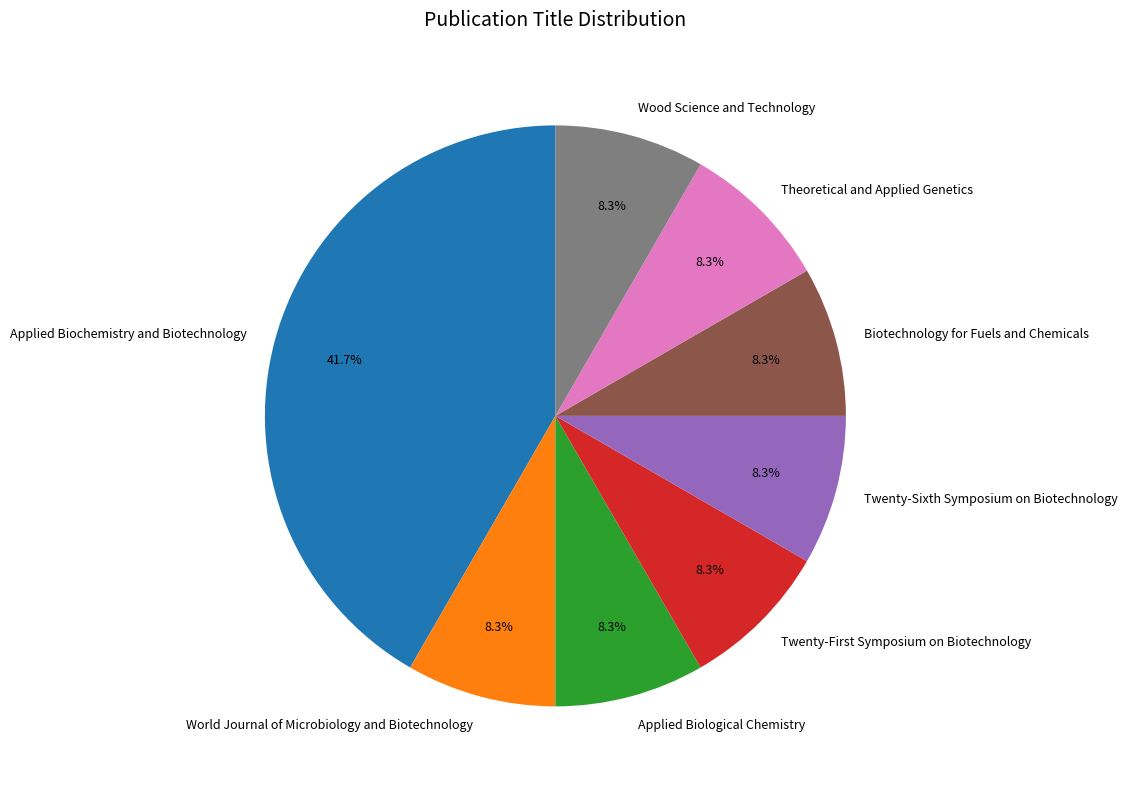

Approximately how many times larger is the value at World Journal of Microbiology and Biotechnology compared to Applied Biological Chemistry?

1.0